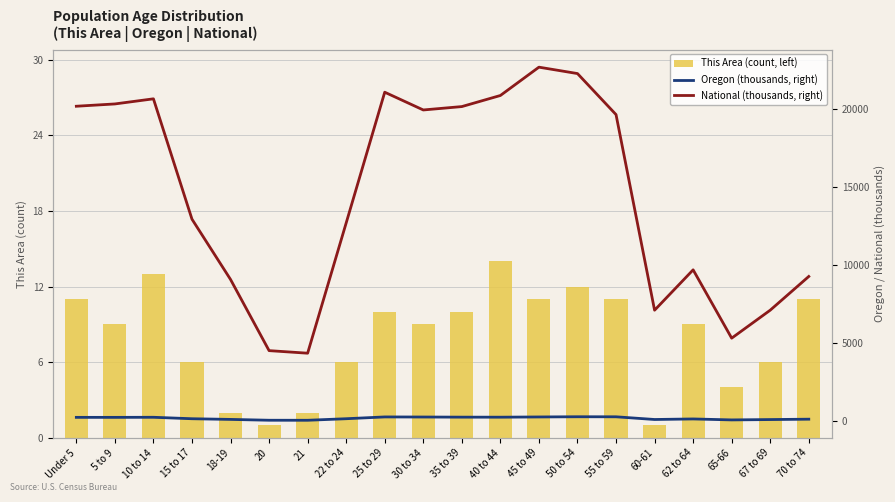

What is the label of the 12th bar from the left?

40 to 44